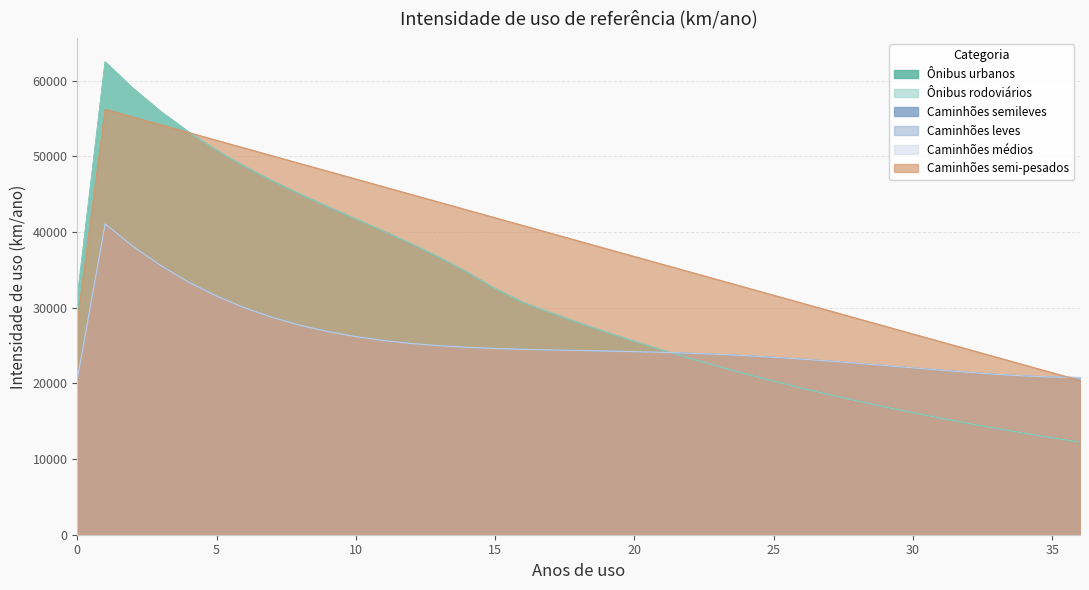

What are all the series names shown in the legend?

Ônibus urbanos, Ônibus rodoviários, Caminhões semileves, Caminhões leves, Caminhões médios, Caminhões semi-pesados